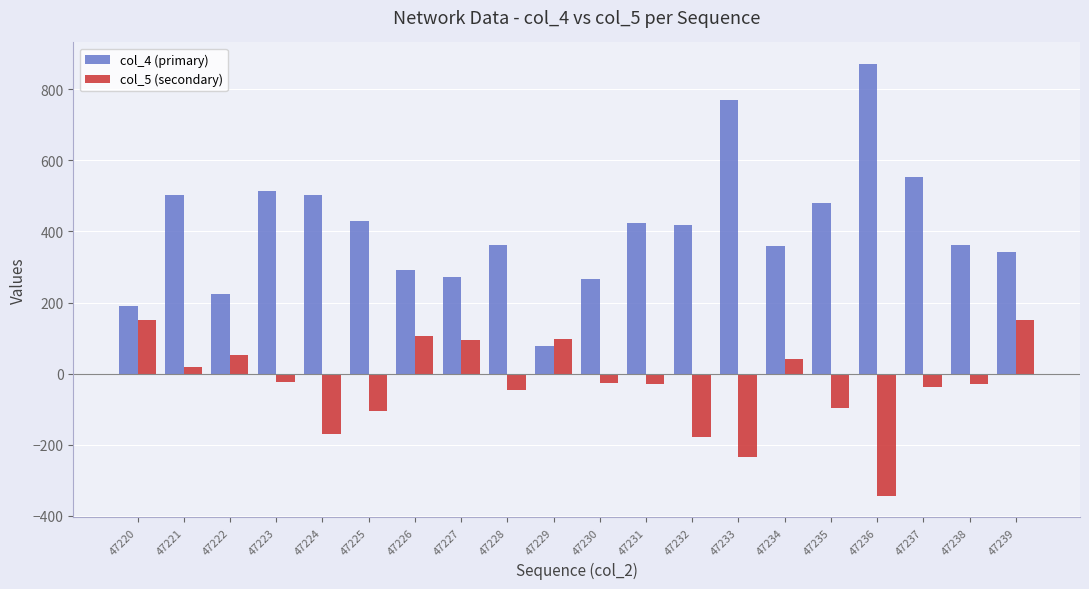

Where does the col_5 (secondary) series first go above -27?

47220